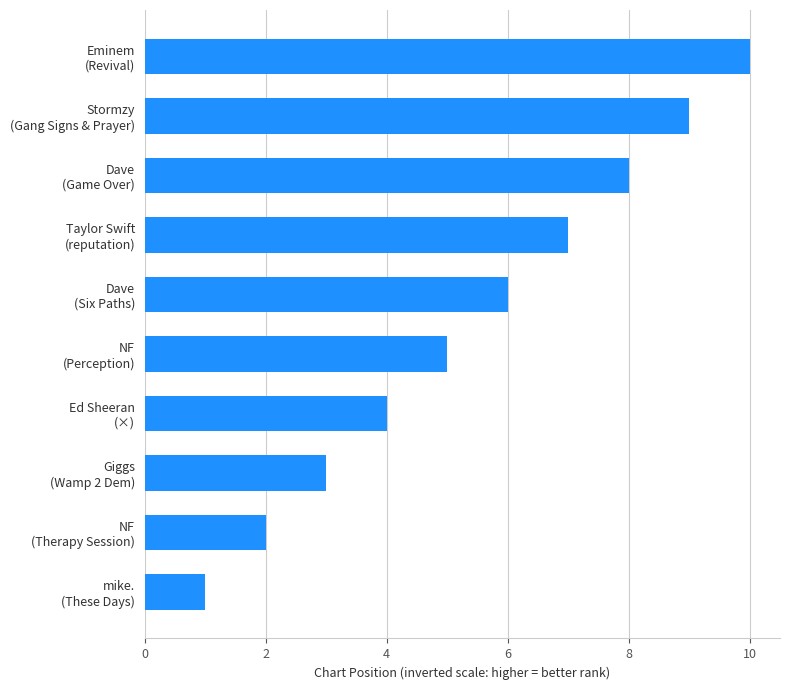

What is the maximum value shown in the chart?

10